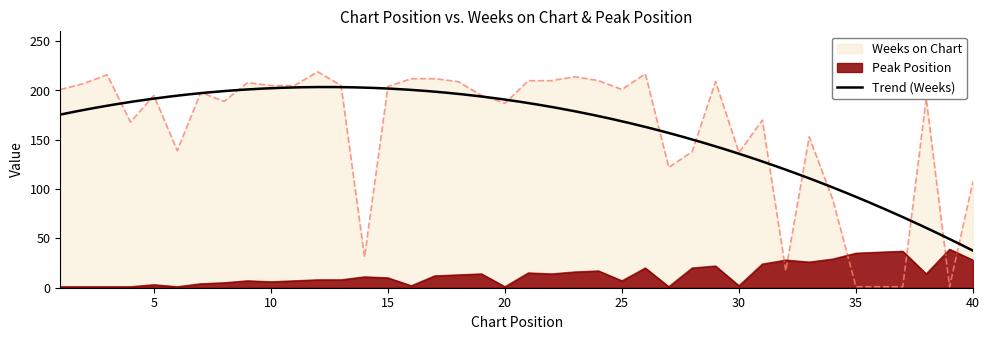

Where is the first local maximum for Weeks on Chart?

3